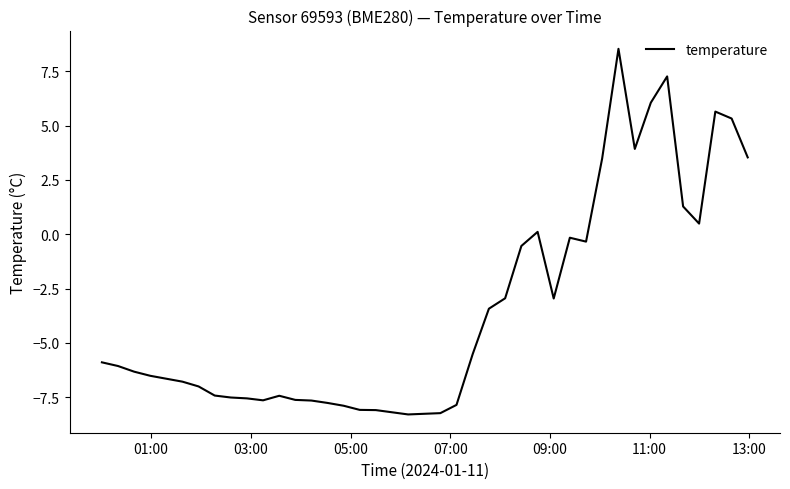

What is the minimum value shown in the chart?

-8.3